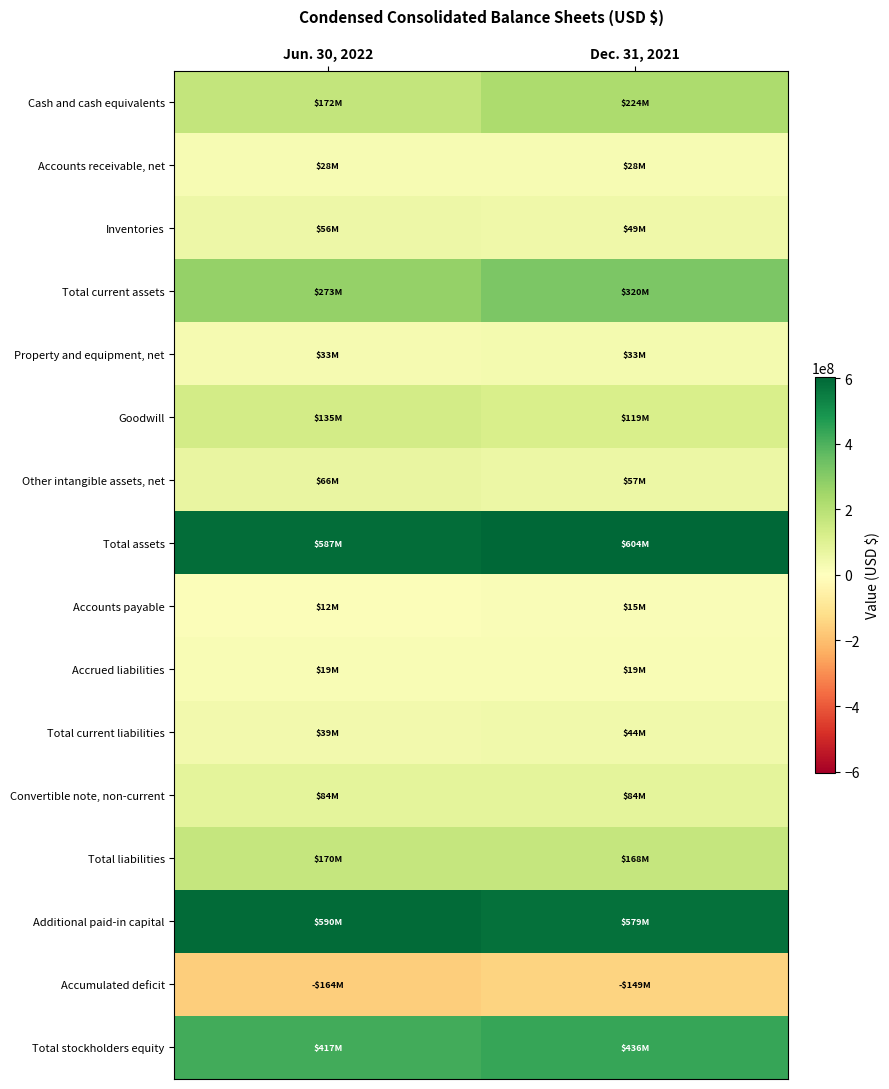

What is the maximum value shown in the chart?

604072000